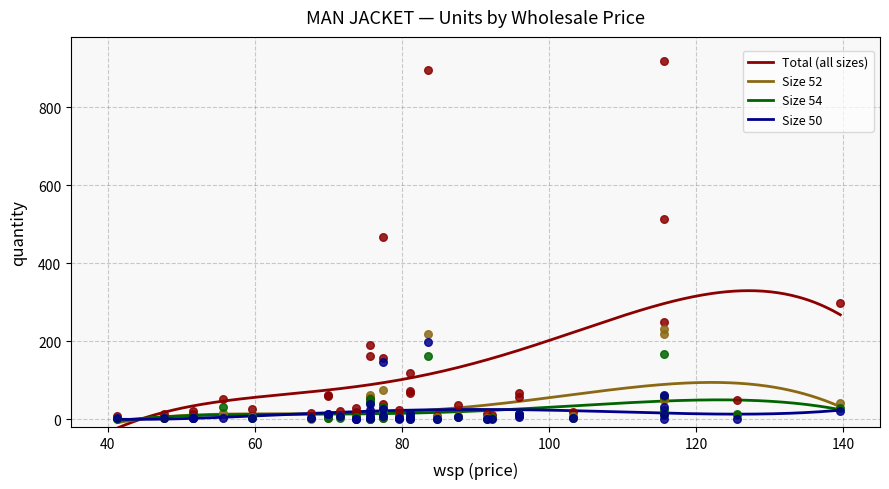

What is the lowest value of the Total (all sizes) series?

-22.9